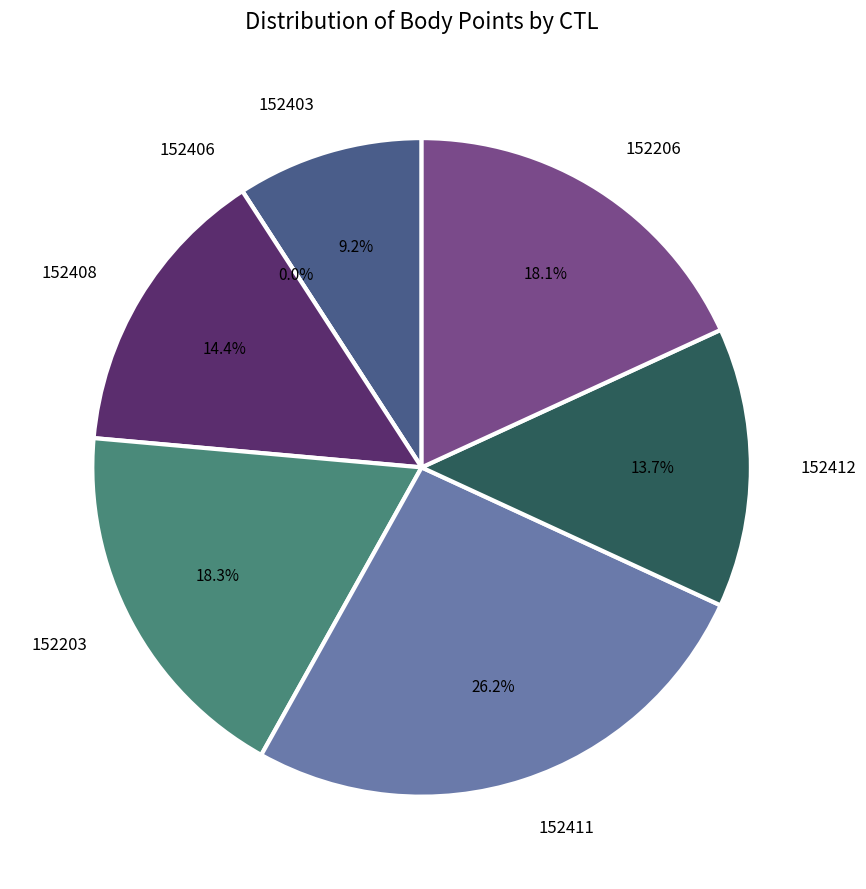

The 152403 slice represents 9% of the pie. True or false?

True